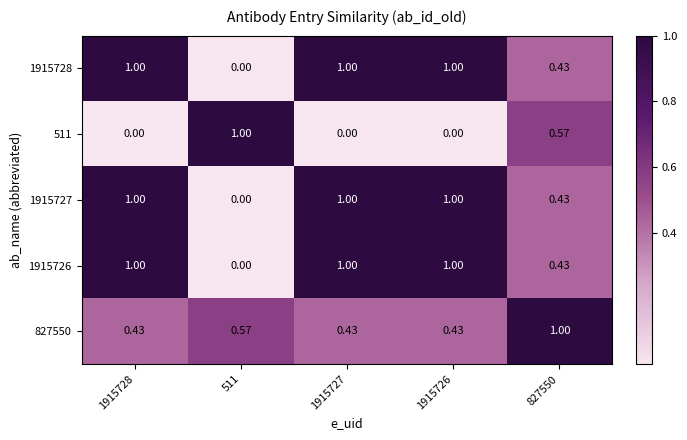

What is the greatest value displayed?

1.0